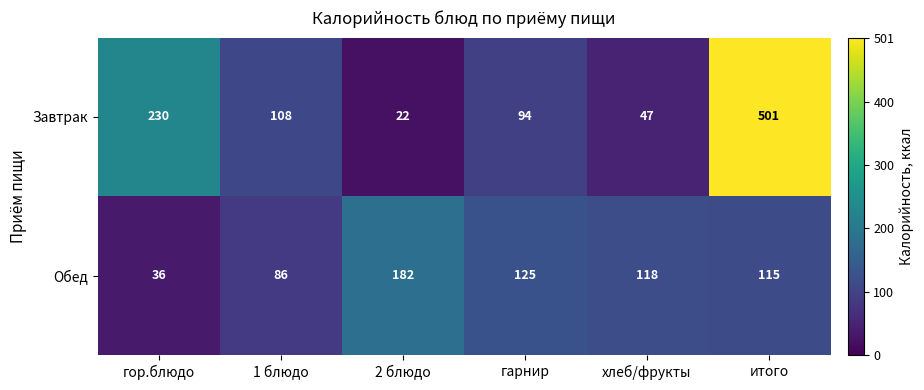

List the series in order of their overall mean, highest first.

Завтрак, Обед